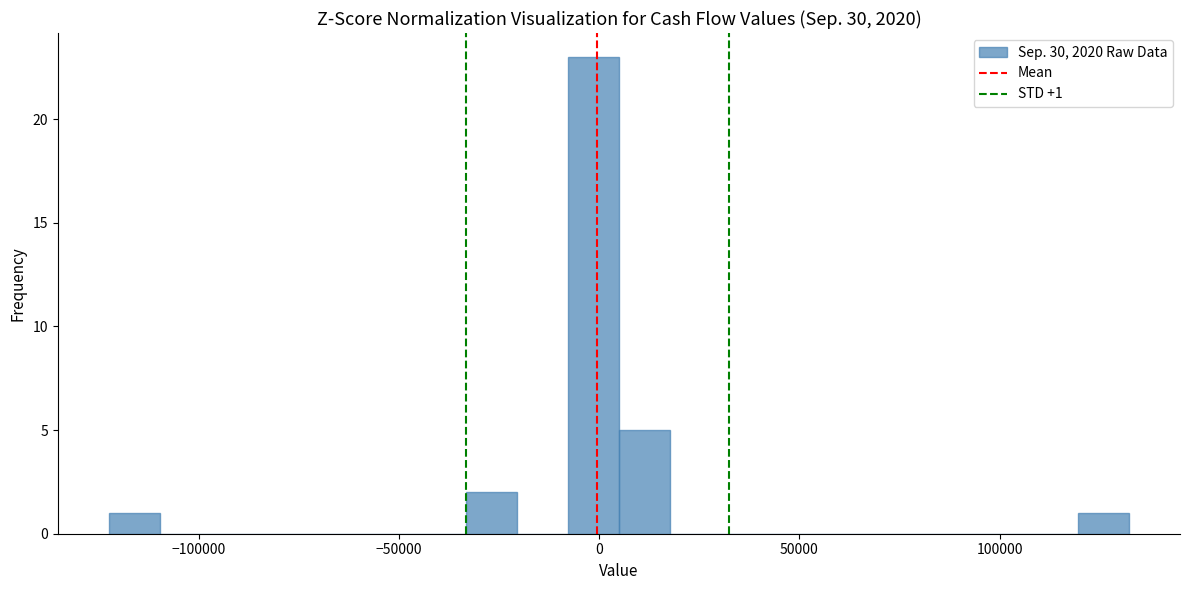

Around what value on the x-axis is the tallest bar? Give the approximate position of its centre, as read against the axis.

0